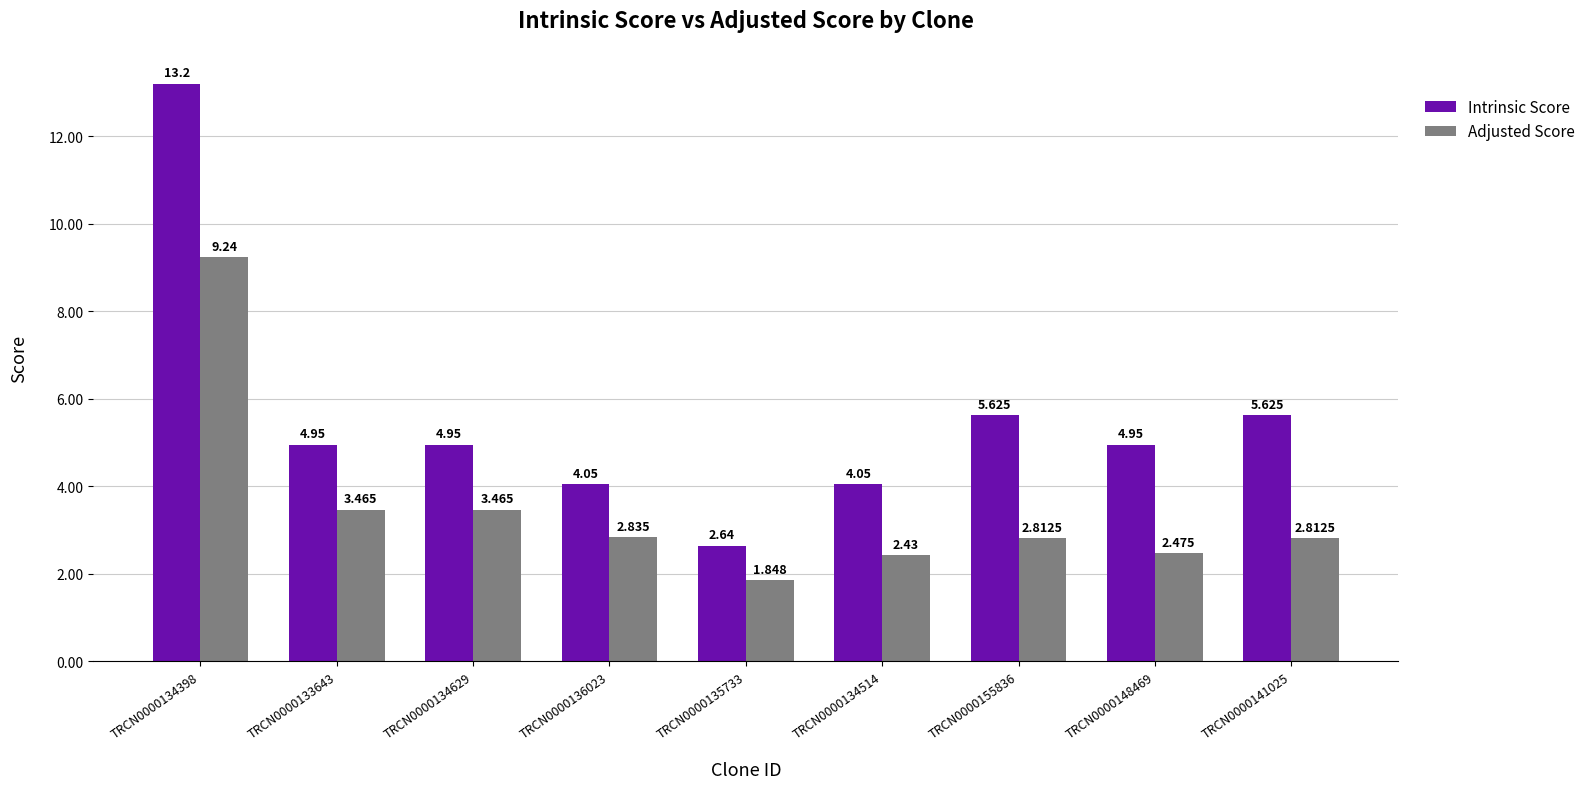

Count the number of categories in the chart.

9